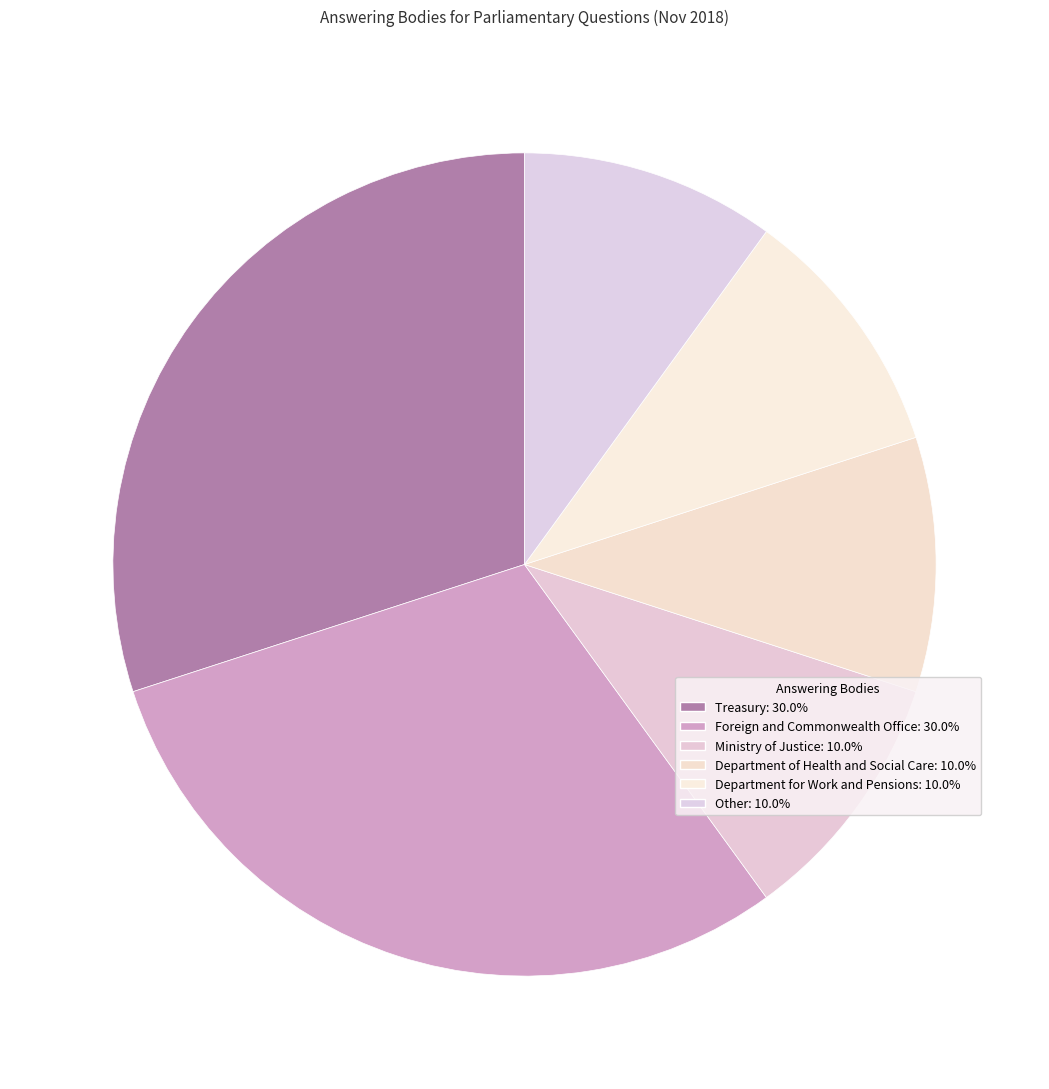

How many slices are in this pie chart?

6